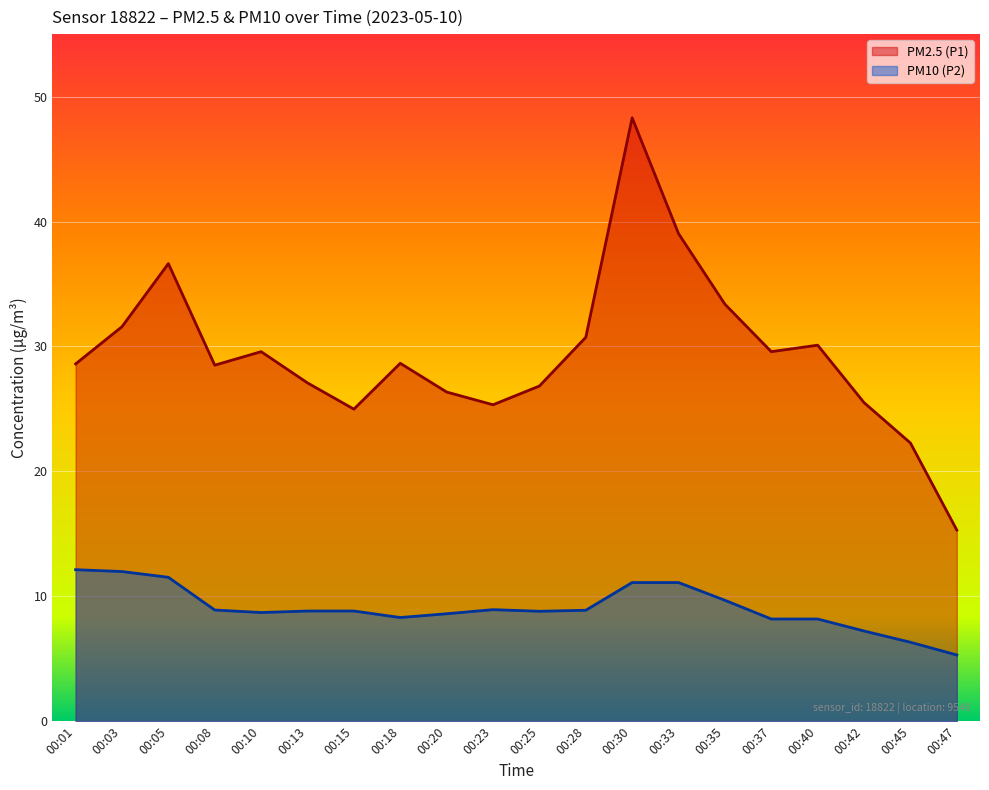

How many data points in PM10 (P2) are less than 8?

3